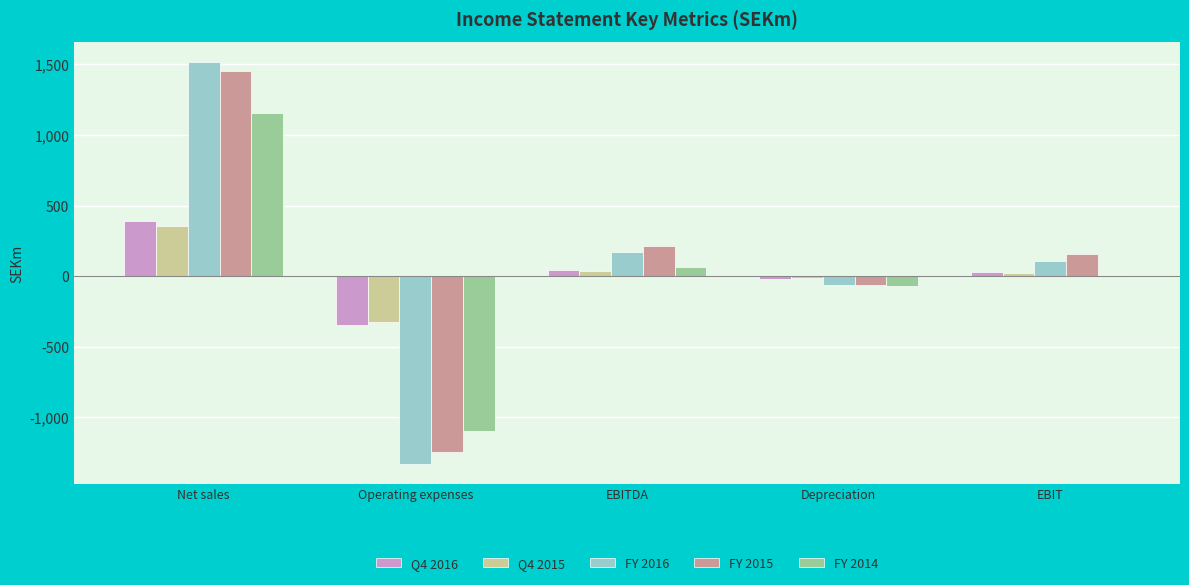

What is the sum of all FY 2014 values?

52.6